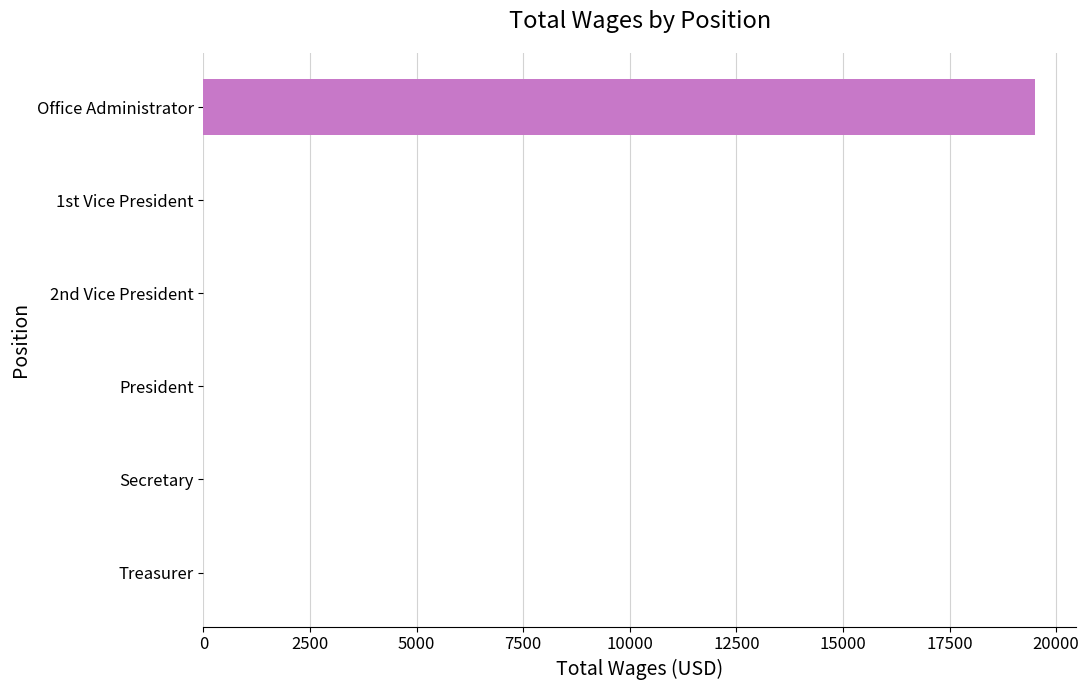

True or false: the data shows 0 at Secretary.

True